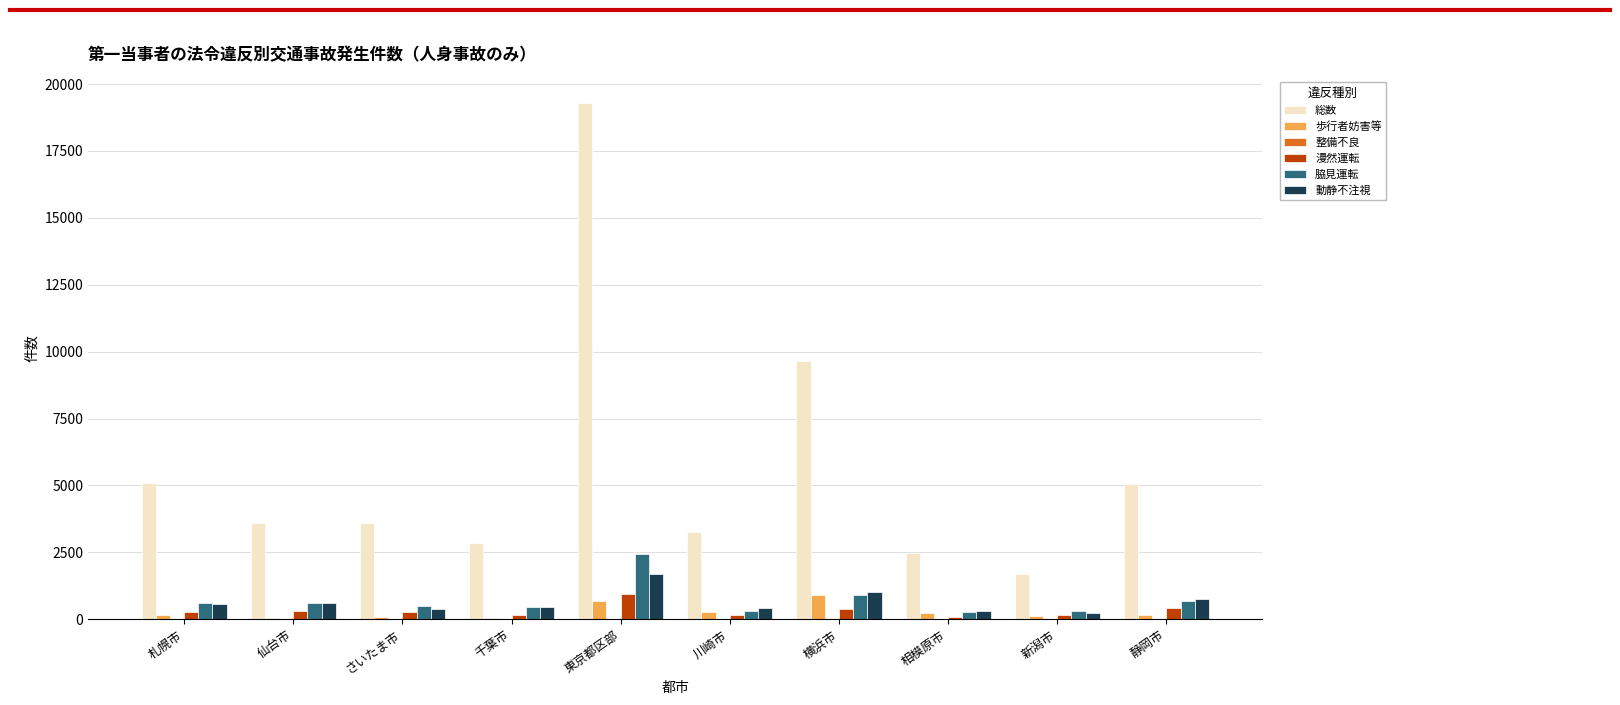

The 歩行者妨害等 series shows 894 at 横浜市. True or false?

True